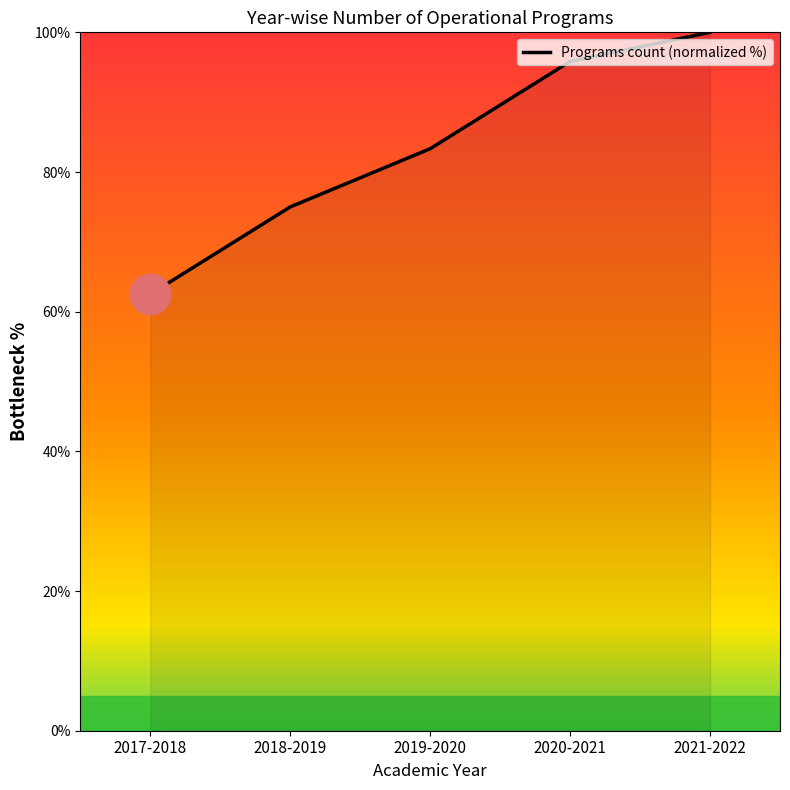

What is the change in value from 2017-2018 to 2018-2019?

+12.5